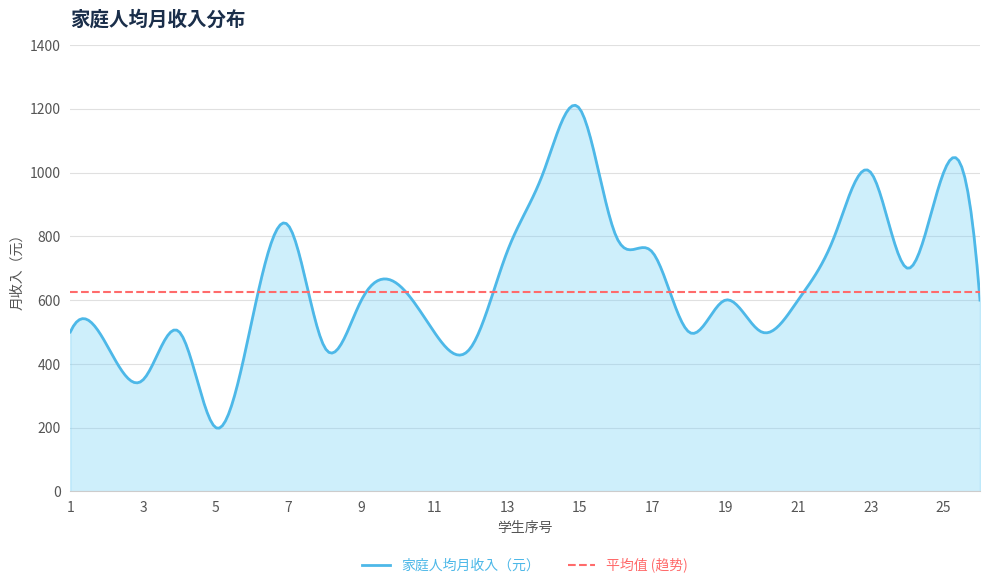

What is the difference between the maximum and second lowest values?

850